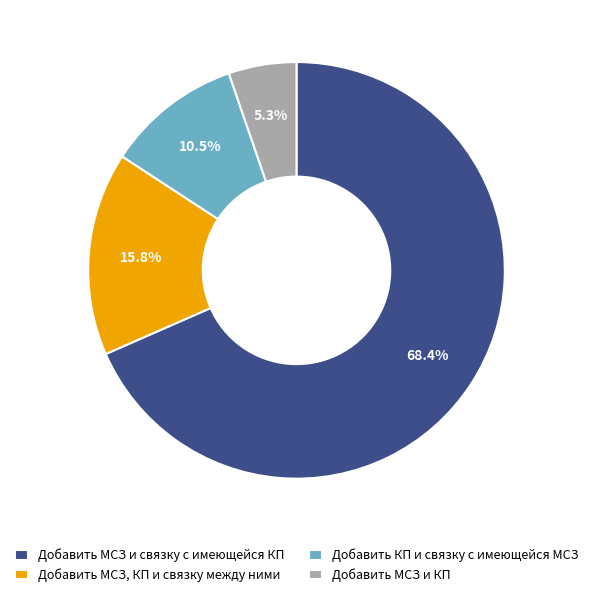

Is there any slice that represents more than half of the pie?

Yes